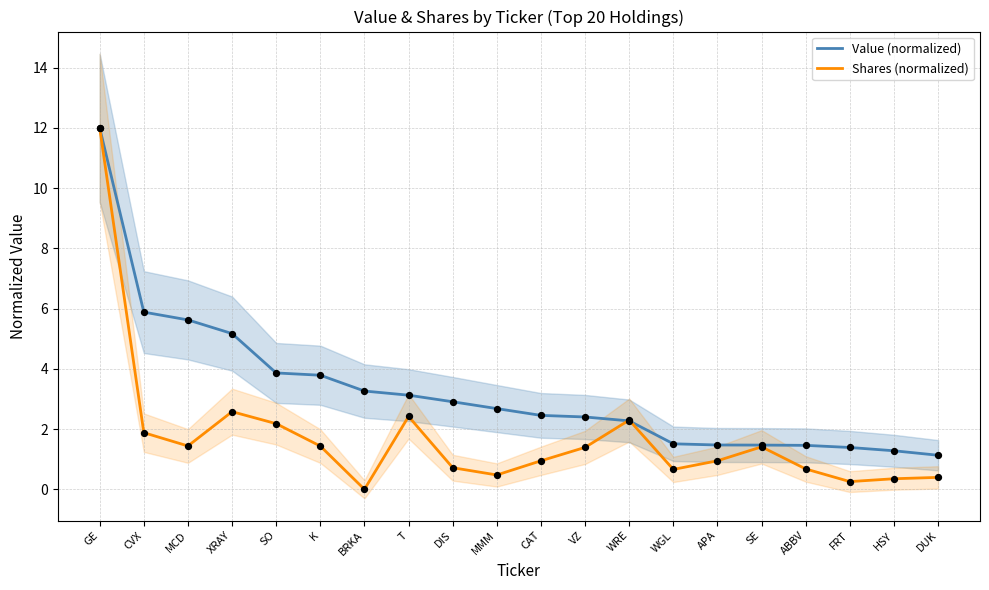

What are all the series names shown in the legend?

Value (normalized), Shares (normalized)